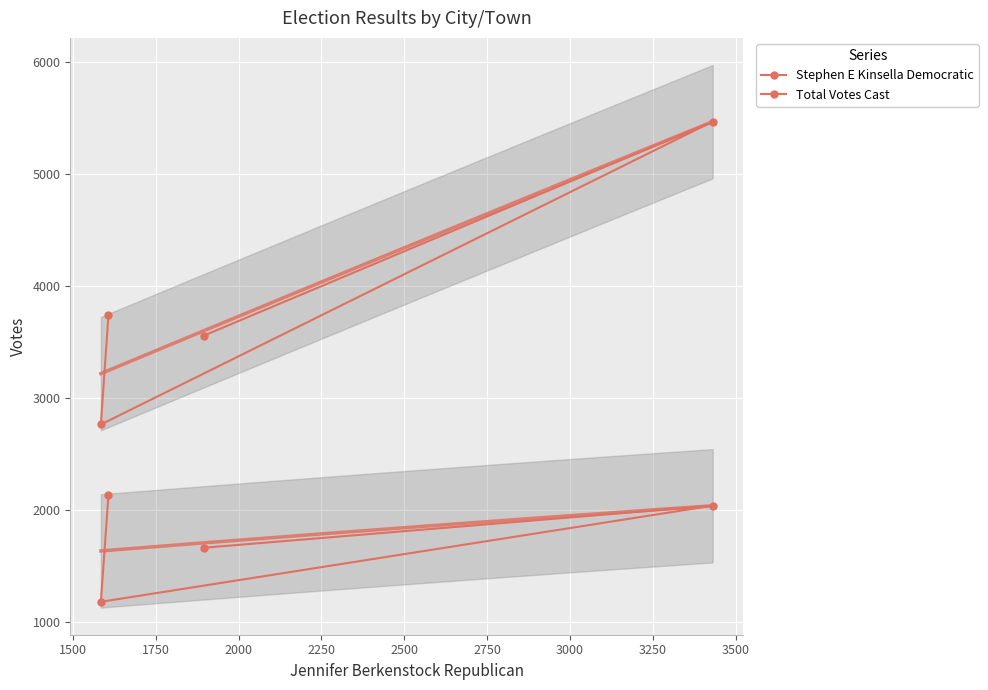

How many data points in Total Votes Cast are above 3744?

1